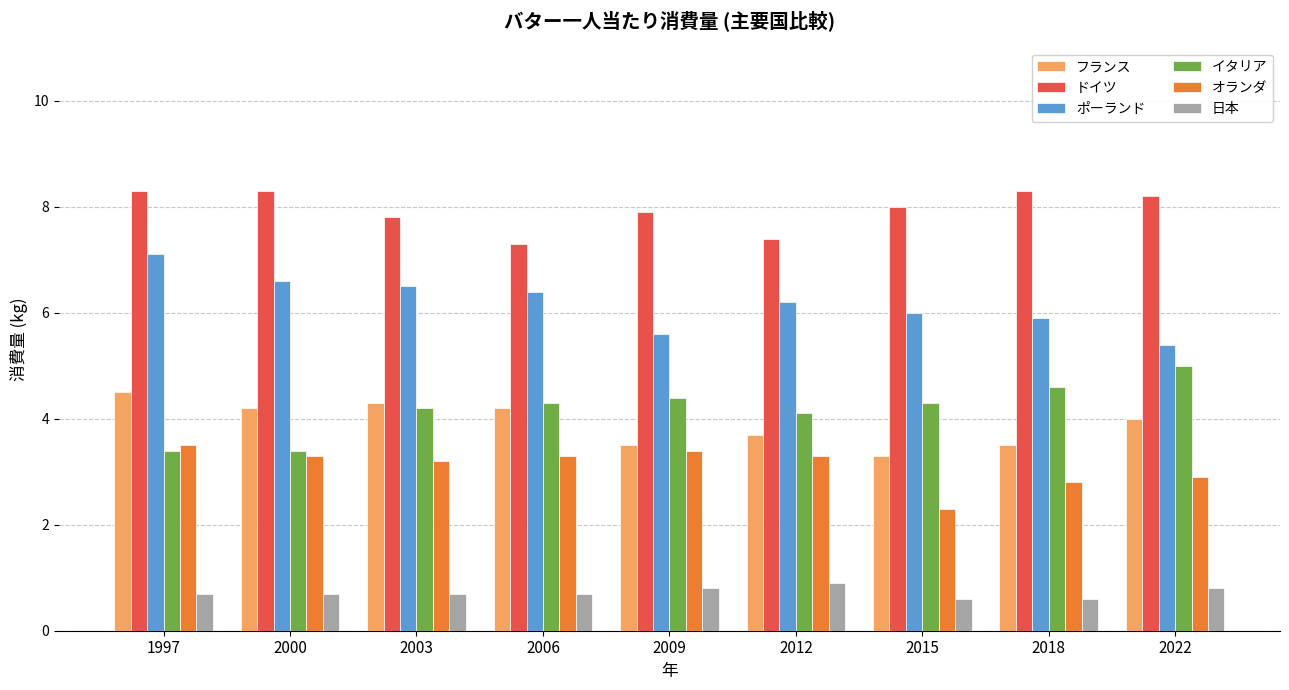

What is the greatest value displayed?

8.3